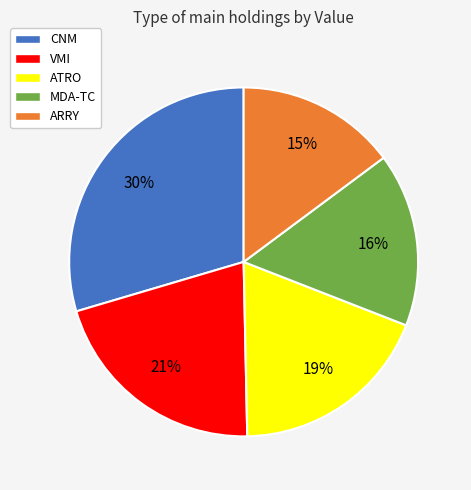

Rank the categories by value from highest to lowest.

CNM, VMI, ATRO, MDA-TC, ARRY